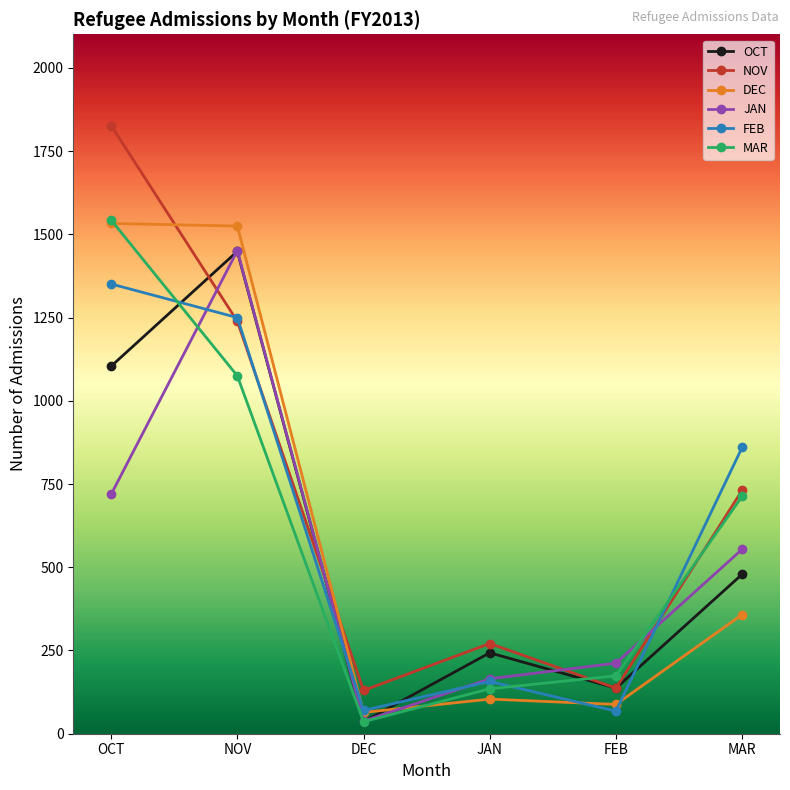

How many data points in DEC are less than 358?

3